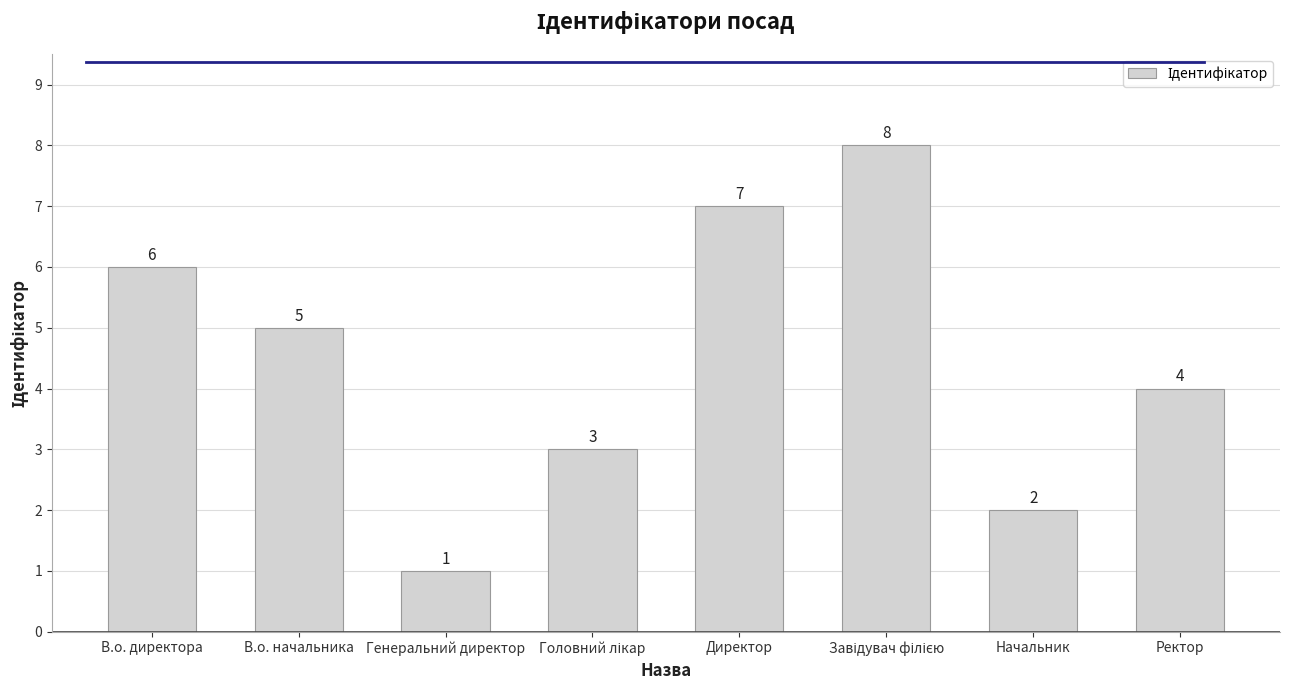

Is it true that the value at В.о. директора is 10?

False